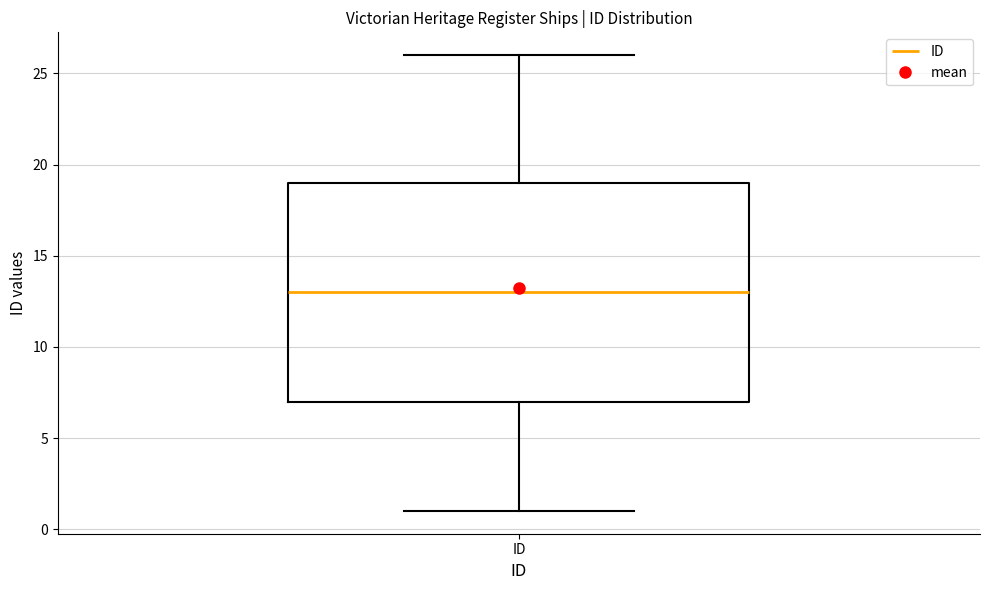

Read this box plot against the y-axis: the position of the median line, the range covered by the box, and the ends of both whiskers. The values are not printed on the chart, so give them approximately, as read against the axis.

median 13, box 7 to 19, whiskers 1 to 26